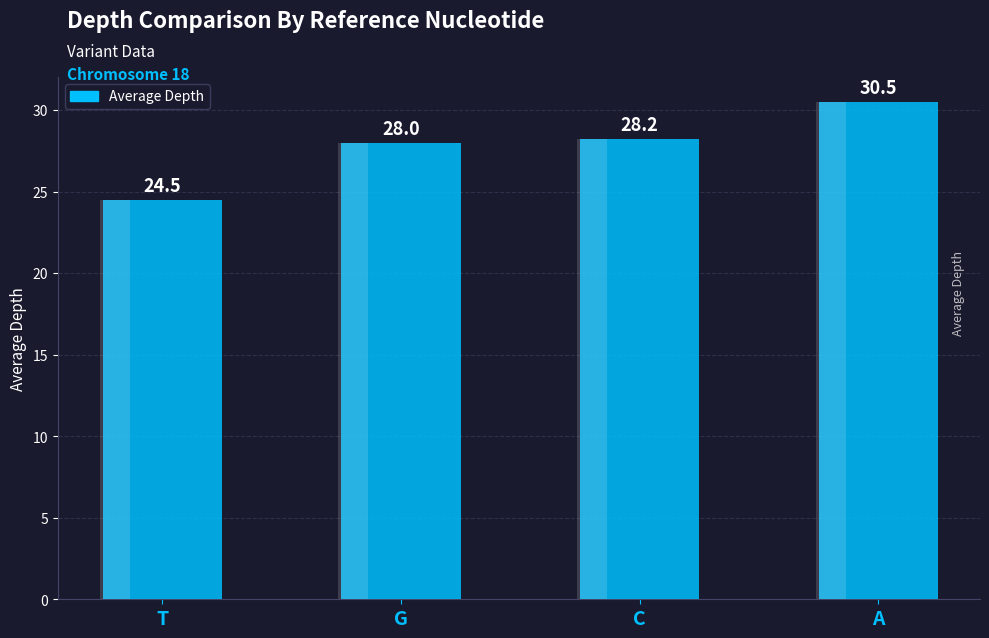

What is the maximum value shown in the chart?

30.5